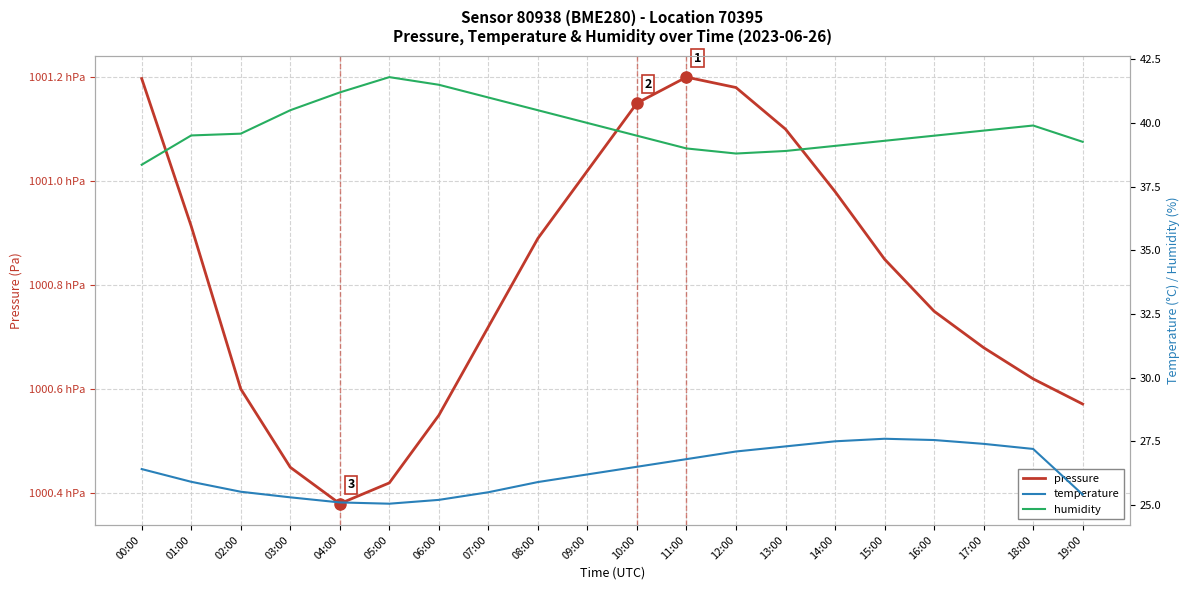

How many interior local peaks does the temperature series have?

1